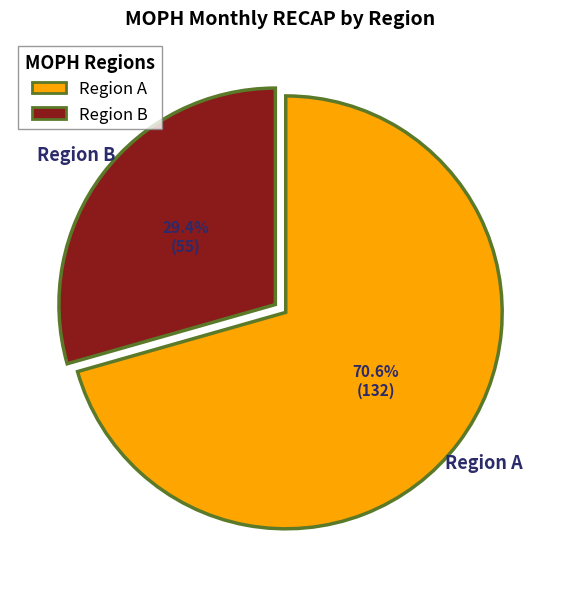

What is the largest slice in the pie chart?

Region A